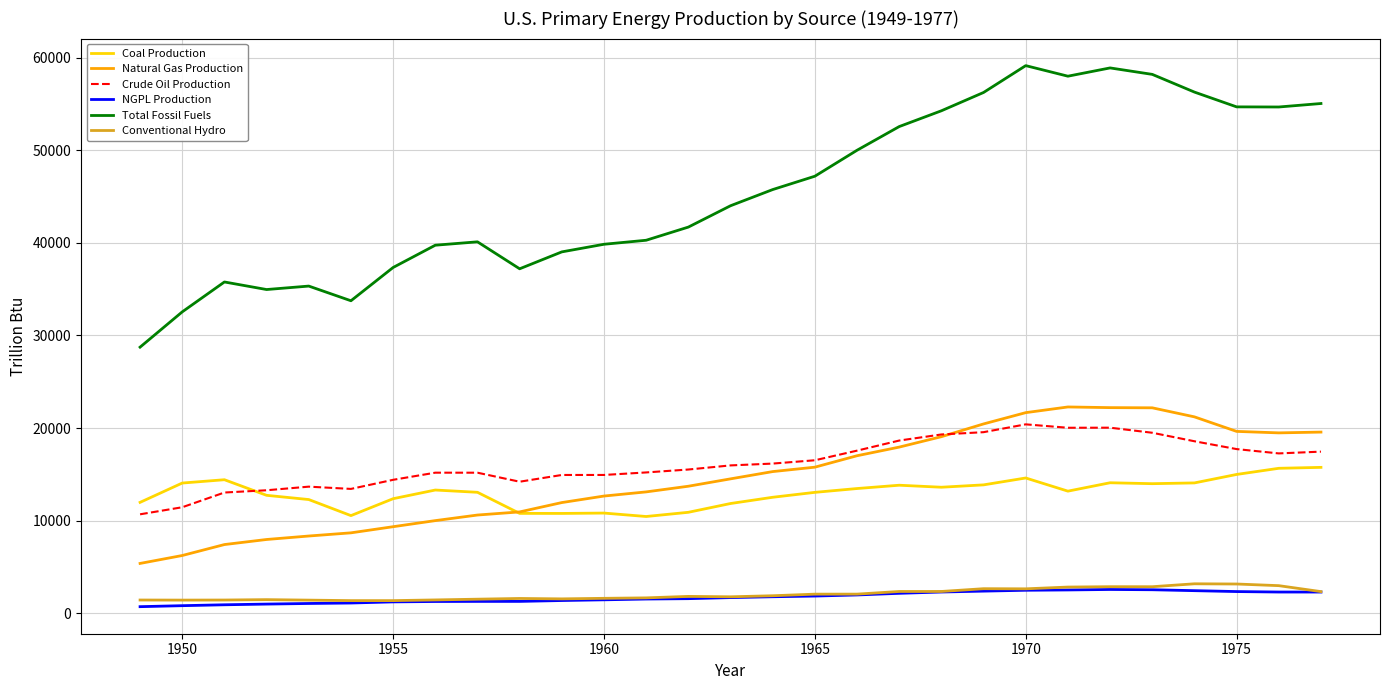

List the series in order of their peak value, highest first.

Total Fossil Fuels, Natural Gas Production, Crude Oil Production, Coal Production, Conventional Hydro, NGPL Production